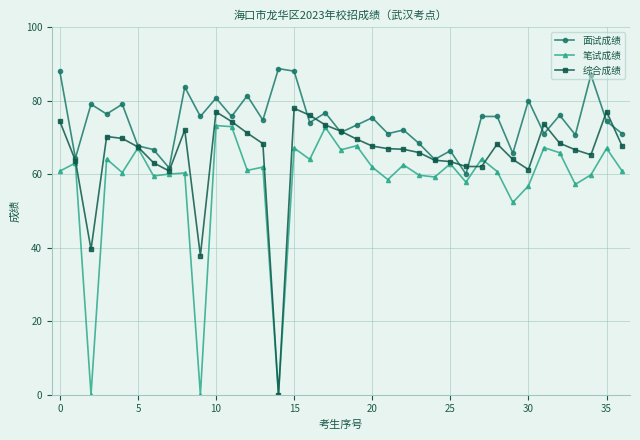

What is the value of the 笔试成绩 point at the 4th from the left?

64.1